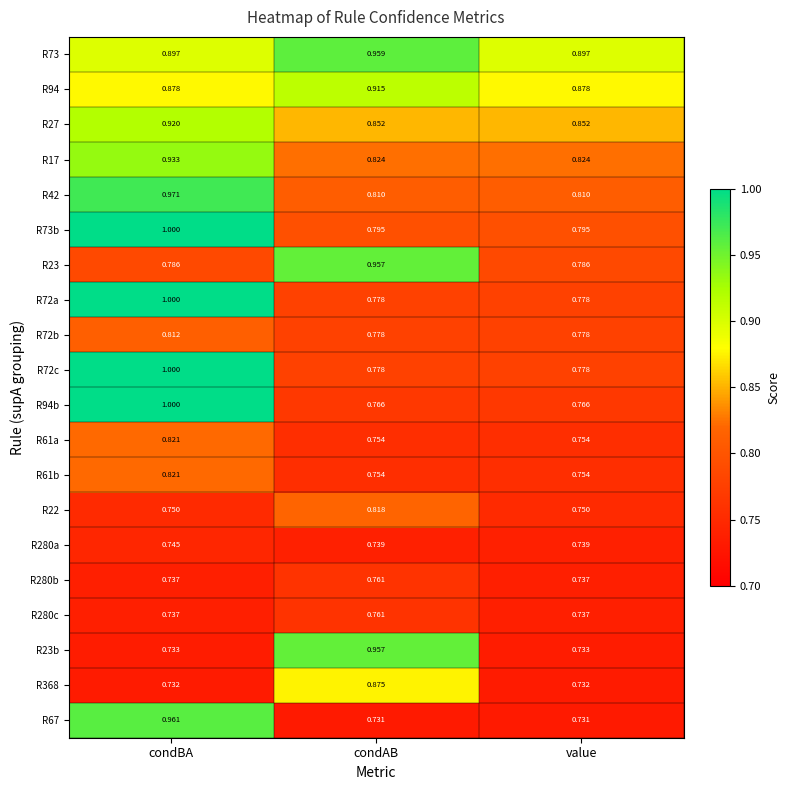

At which category is the sum across all series the highest?

condBA